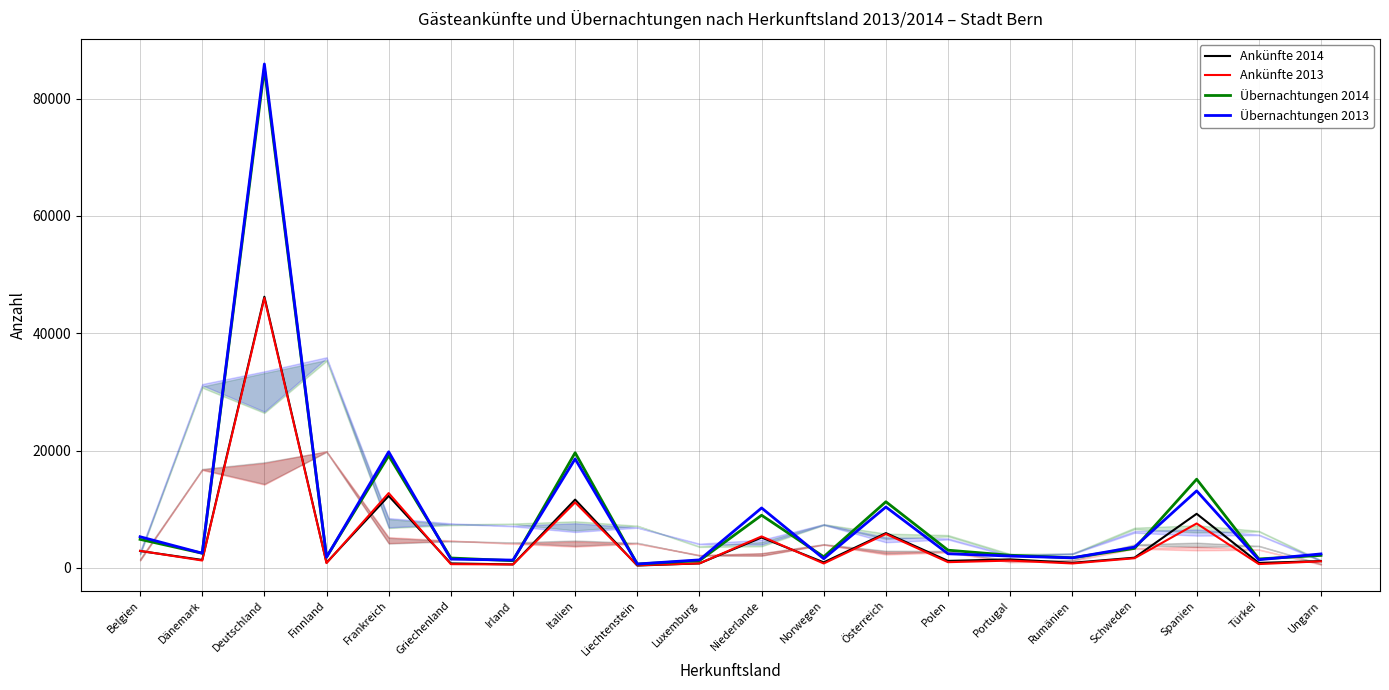

What position from the left is Belgien?

1